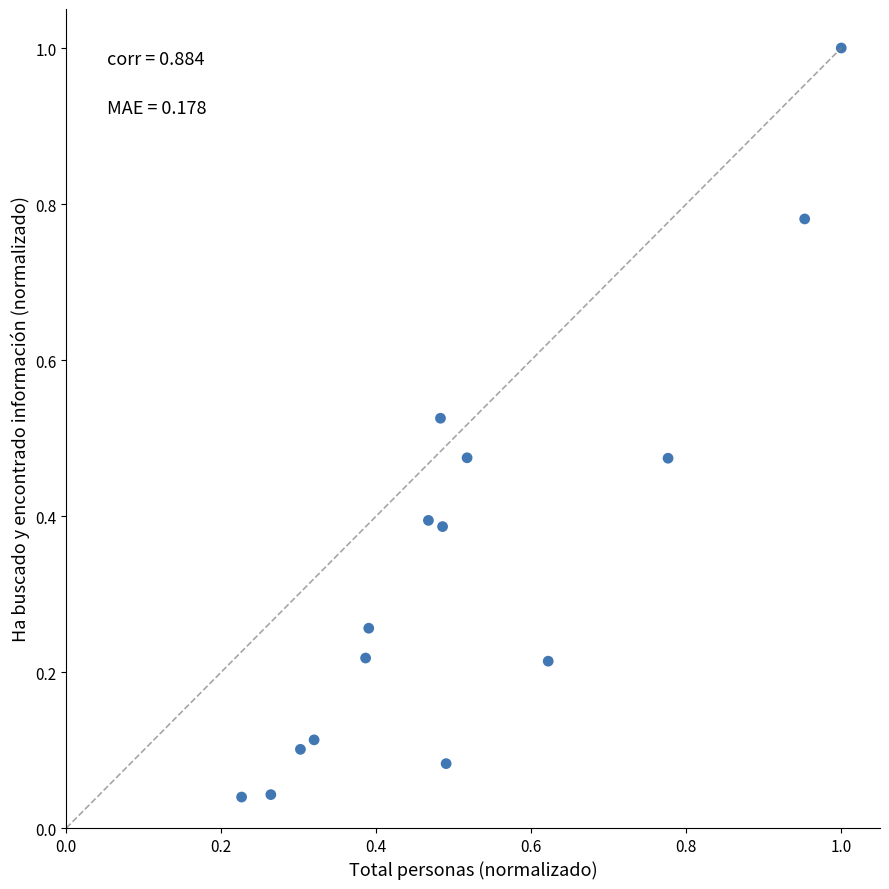

What is the range of Y values (max minus min)?

1.0